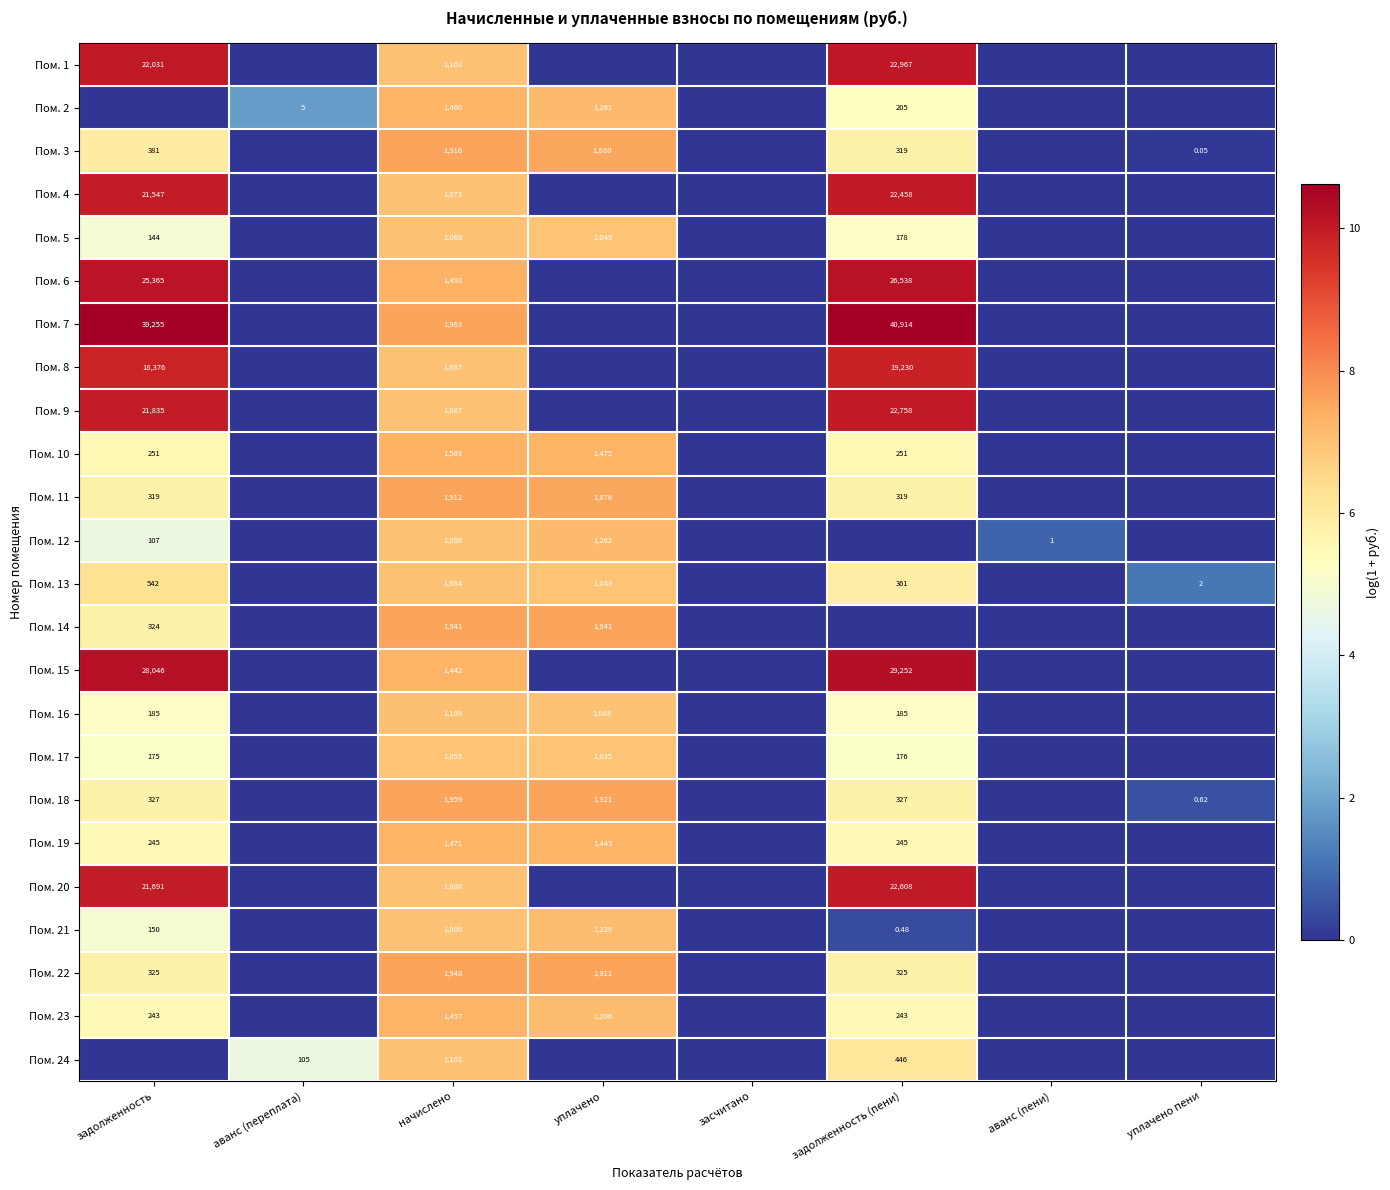

Is the value of Пом. 6 at начислено greater than the value of Пом. 23 at уплачено?

Yes